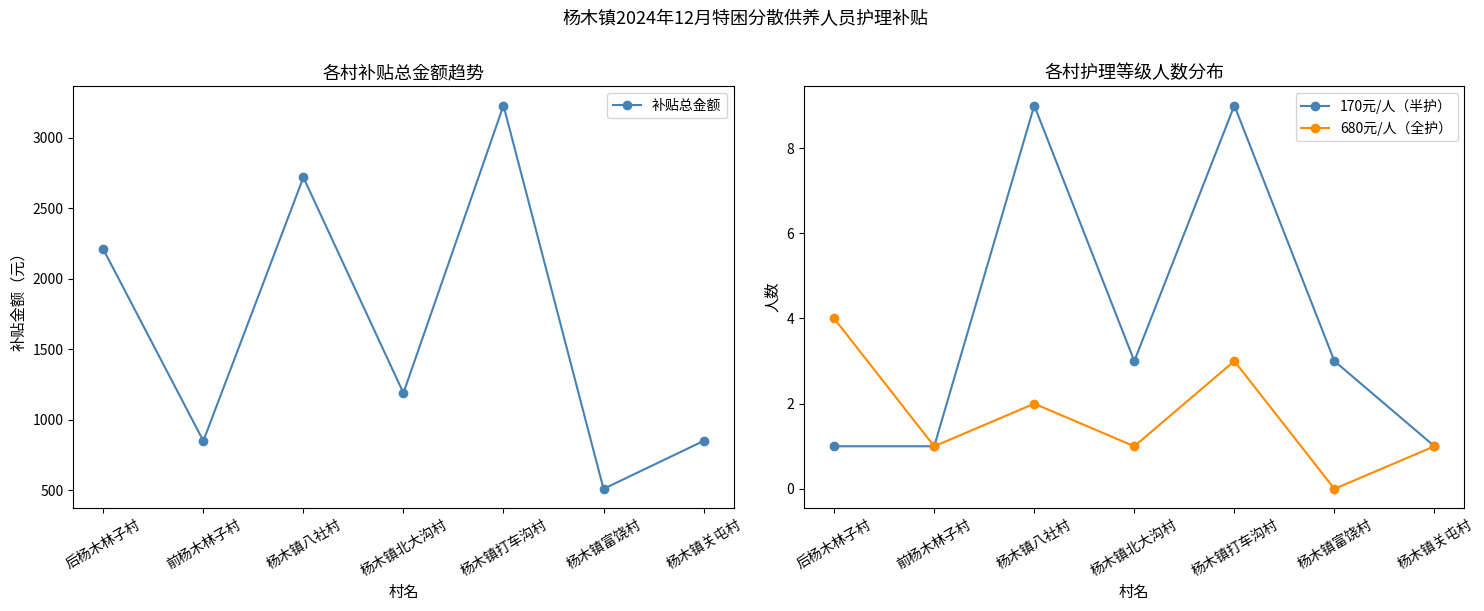

At which category is the sum across all series the highest?

杨木镇打车沟村